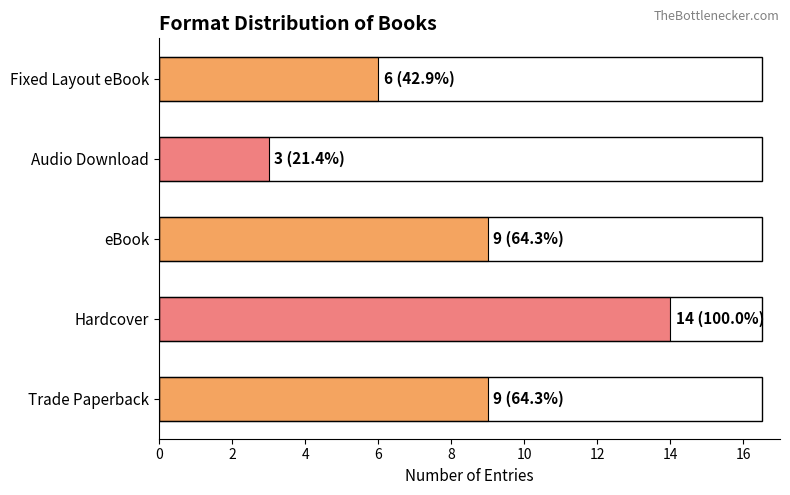

What is the difference between the second highest and minimum values?

6